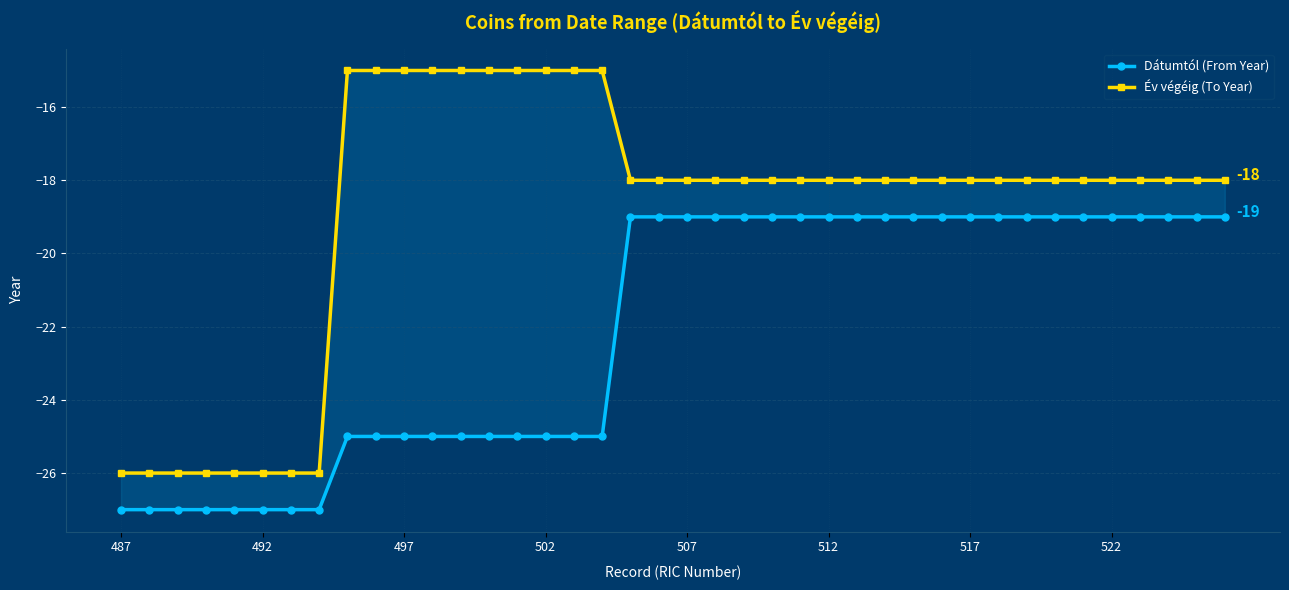

What is the minimum value shown in the chart?

-27